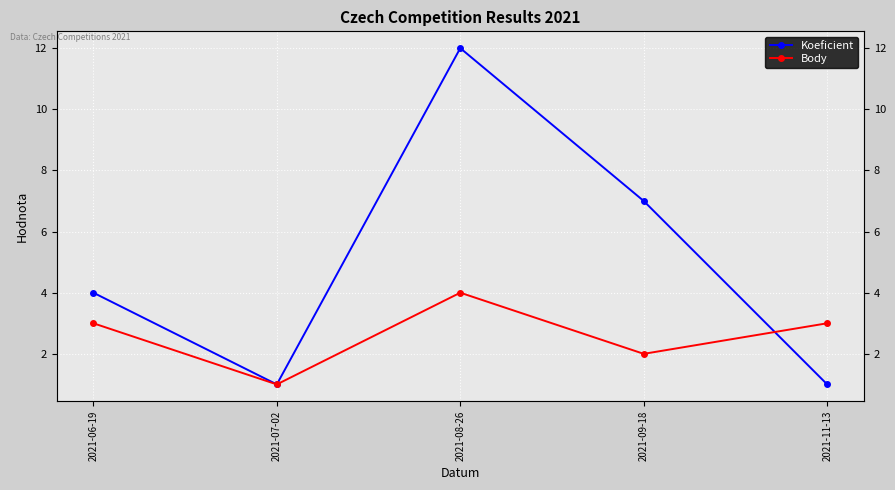

Count the number of categories in the chart.

5